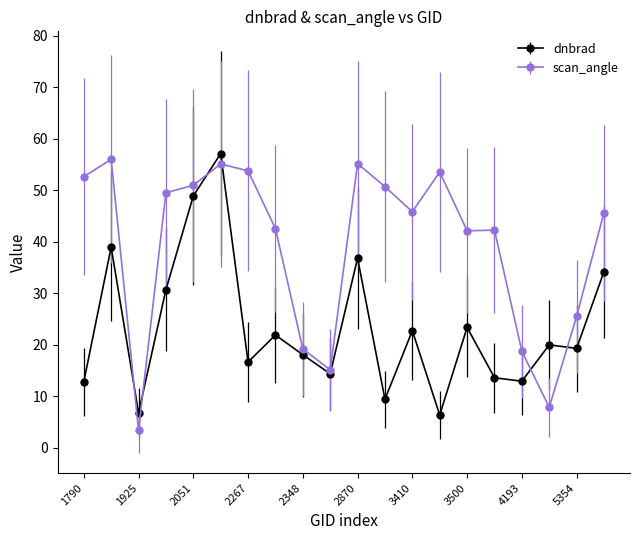

True or false: scan_angle has more than 1 interior local peaks.

True